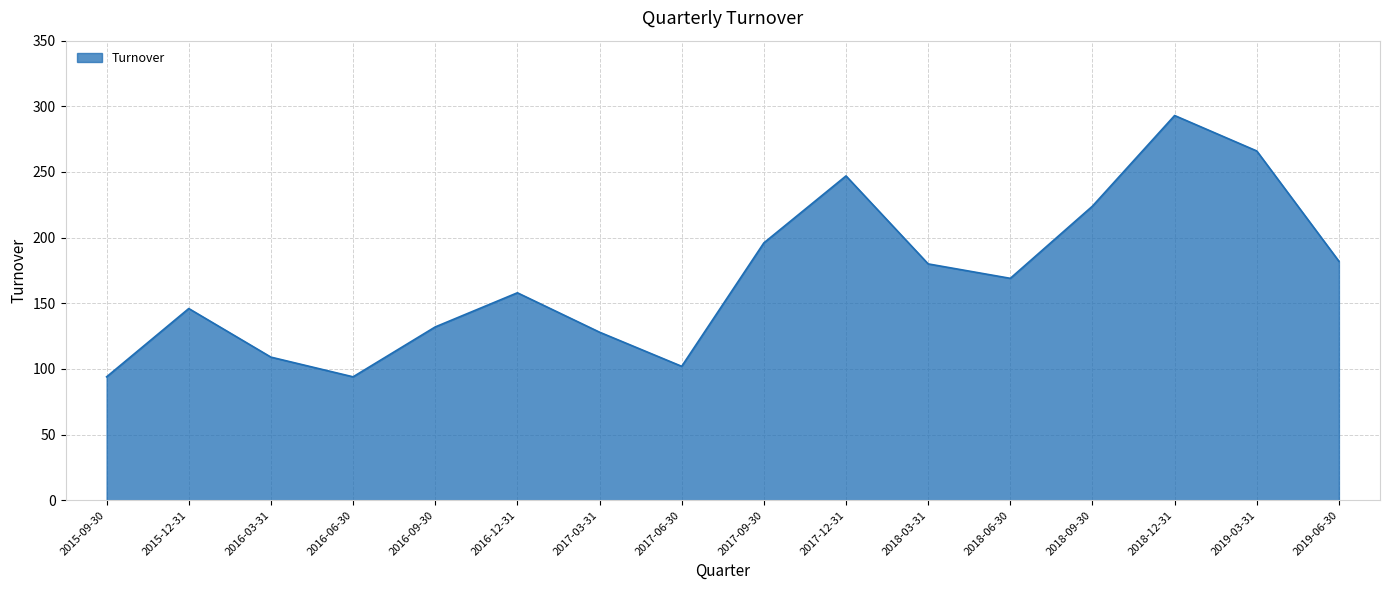

At which category does the data reach its first local peak?

2015-12-31